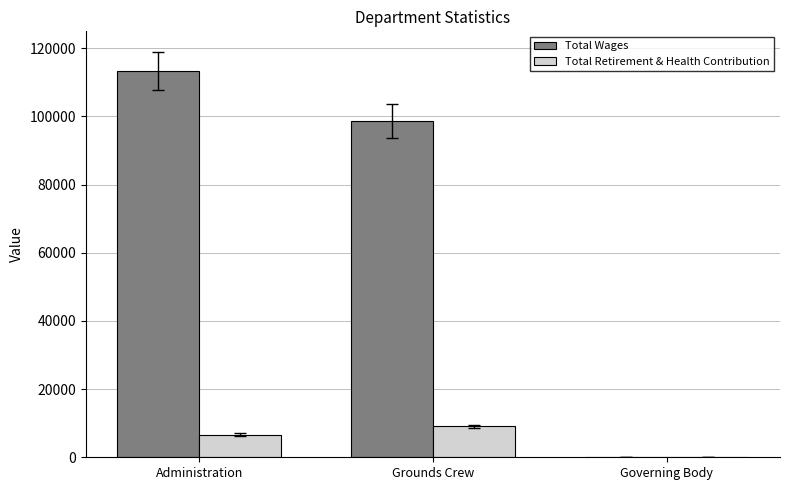

Where is Total Retirement & Health Contribution nearest to the value 4554?

Administration